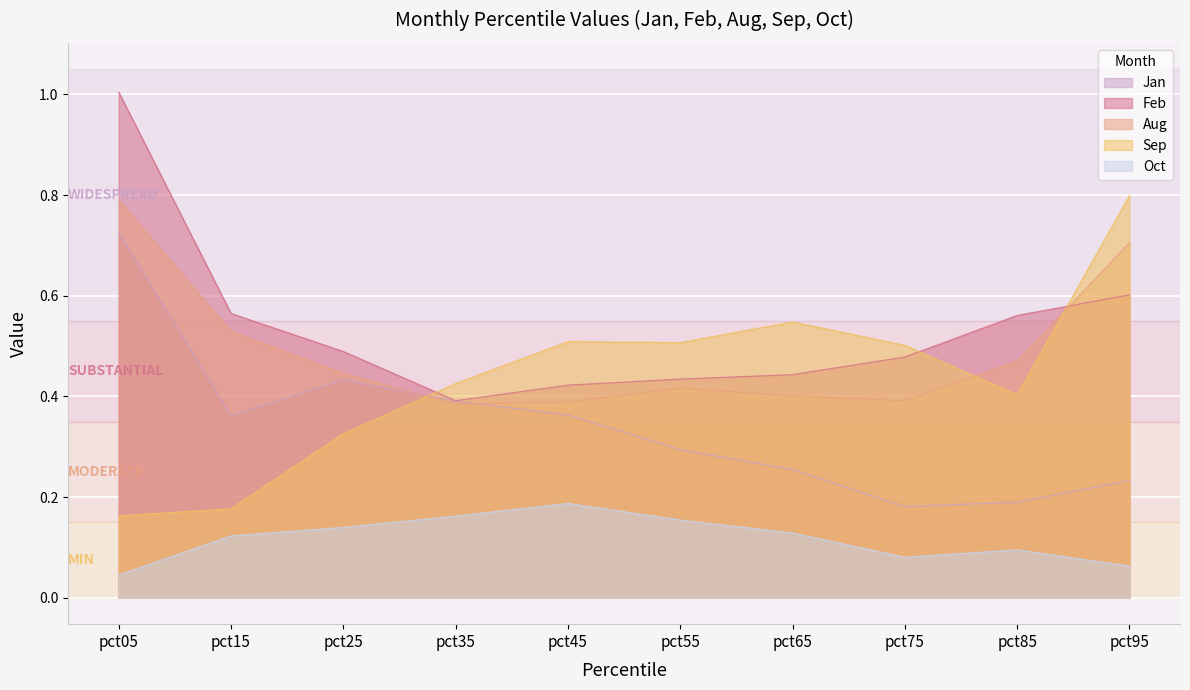

Which series has the largest total across all categories?

Feb